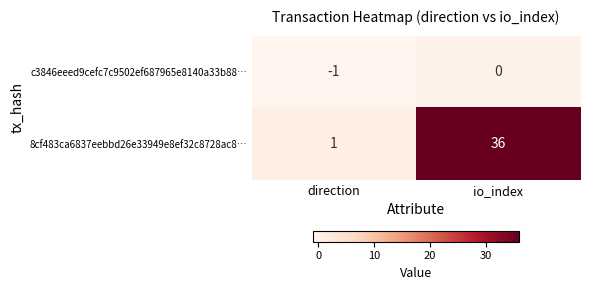

List the series in order of their peak value, highest first.

8cf483ca6837eebbd26e33949e8ef32c8728ac8…, c3846eeed9cefc7c9502ef687965e8140a33b88…